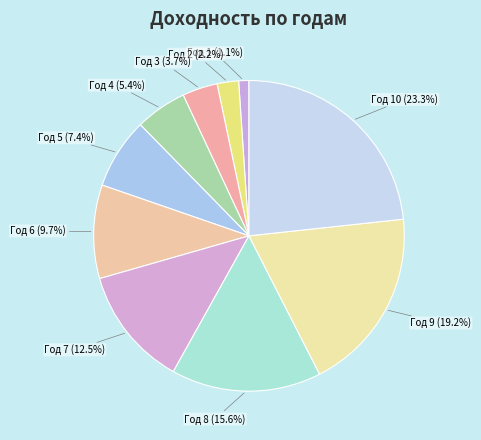

Is there a majority slice in this chart?

No